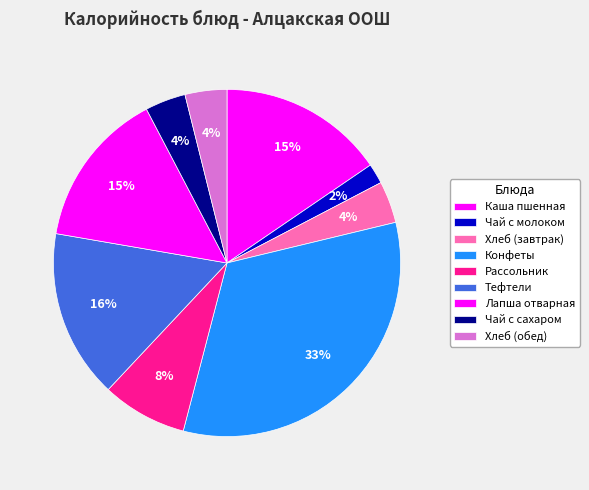

What is the ratio of the value at Рассольник to the value at Хлеб (обед)?

2.0